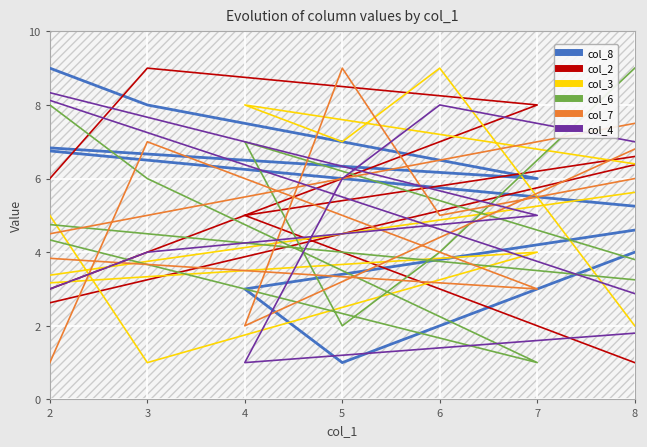

True or false: col_7 has a value of 1 at 4.

False